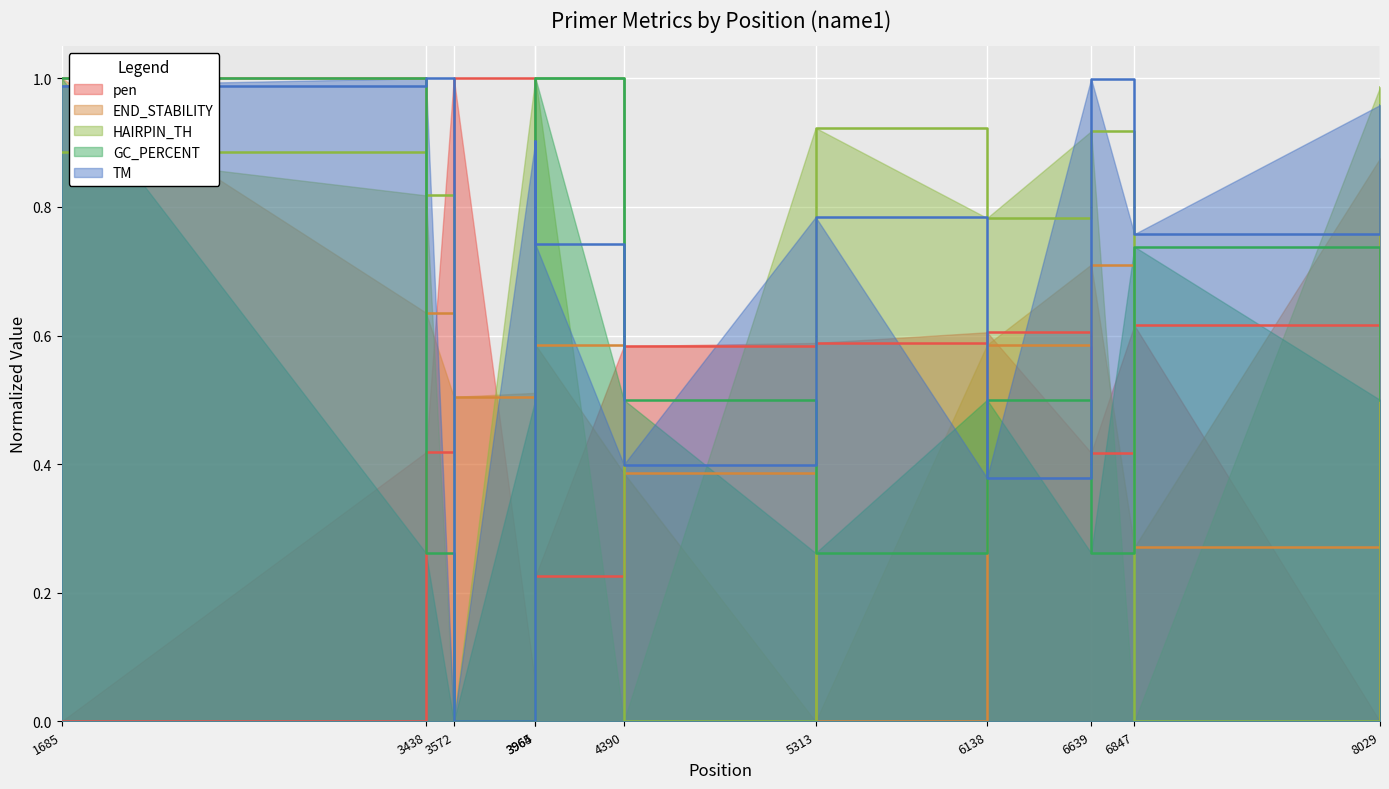

What is the value of the PRIMER_RIGHT_0_TM point at the 4th from the left?

0.9